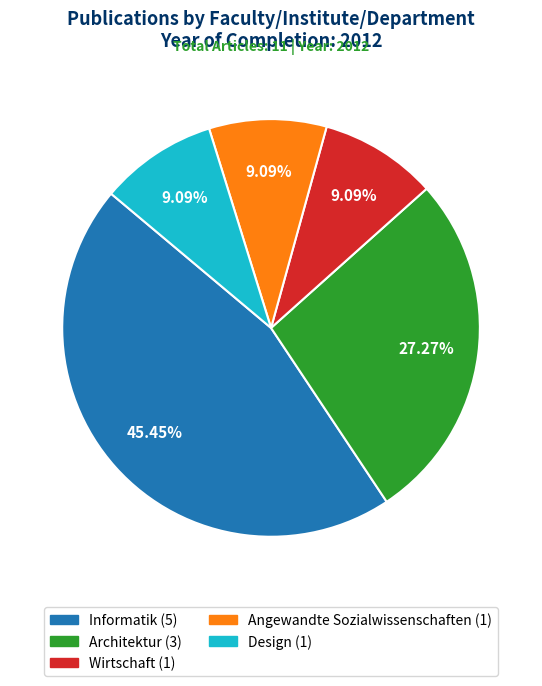

To the nearest percent, what percentage of the pie is Wirtschaft?

9%